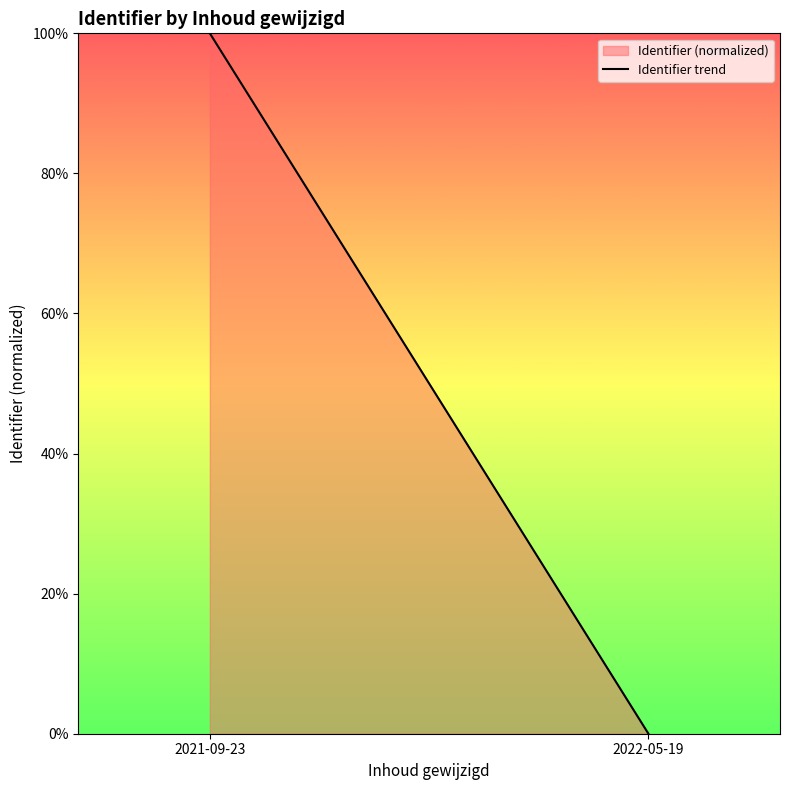

Rank the categories by value from highest to lowest.

2021-09-23, 2022-05-19